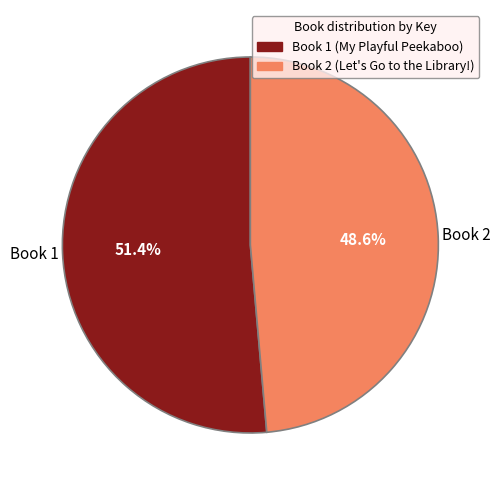

To the nearest percent, what is the difference between the largest and smallest slice percentages?

3%